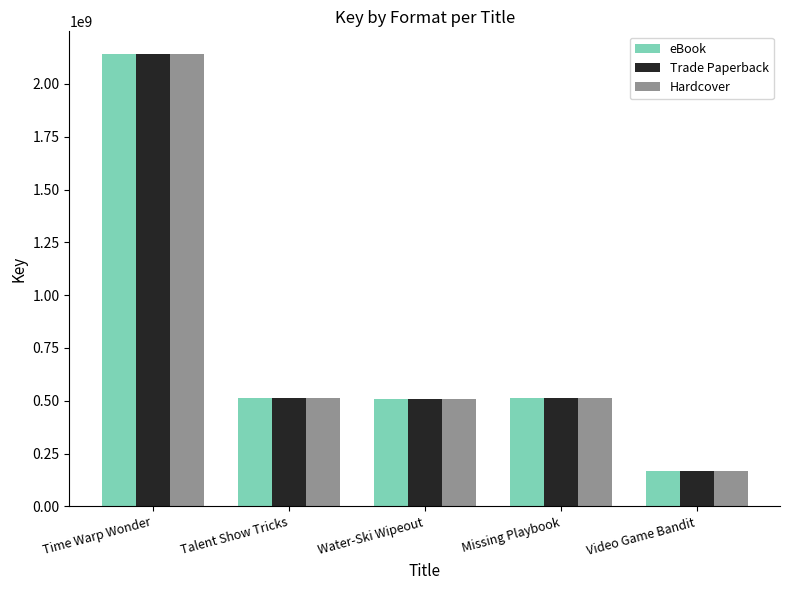

What is the difference between the Hardcover values at Talent Show Tricks and Missing Playbook?

3918